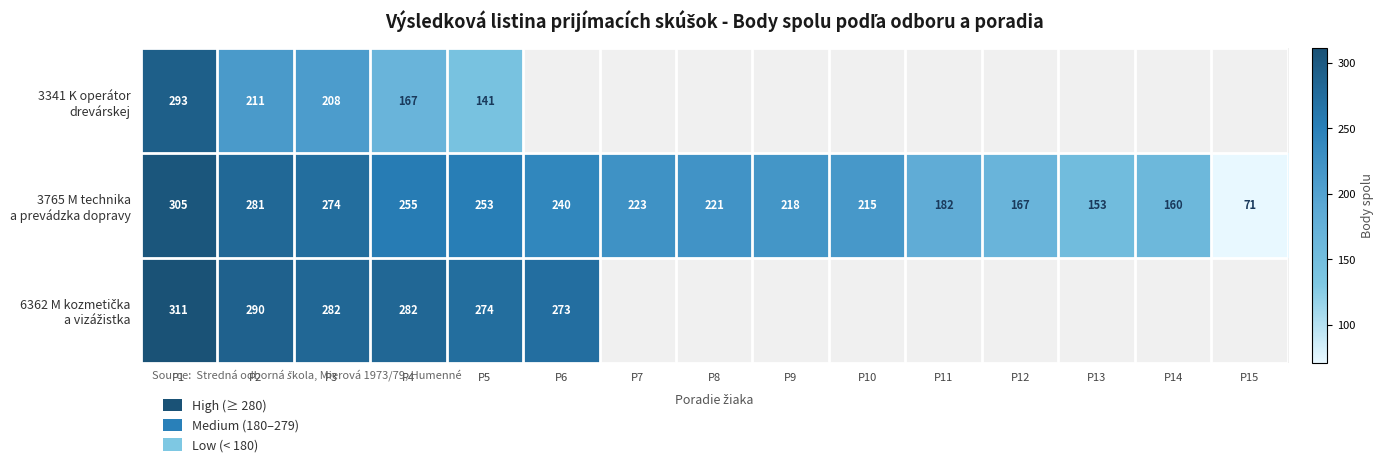

What is the total value across all series at P2?

782